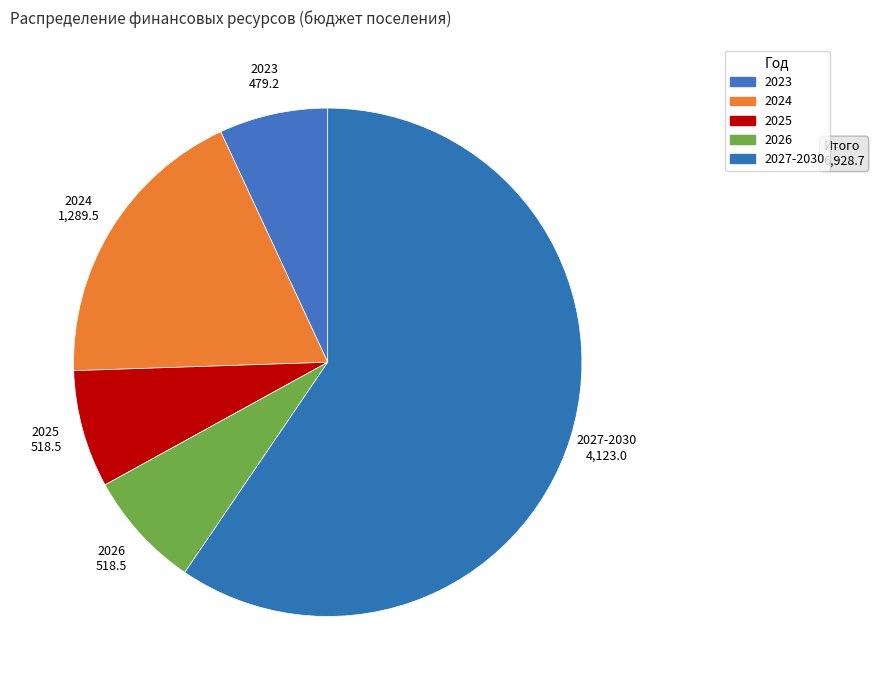

True or false: 2025 accounts for 15% of the total.

False